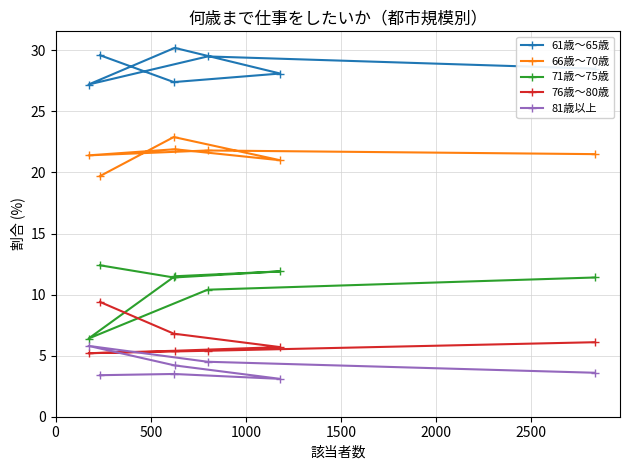

True or false: 71歳～75歳 and 61歳～65歳 intersect in this chart.

False